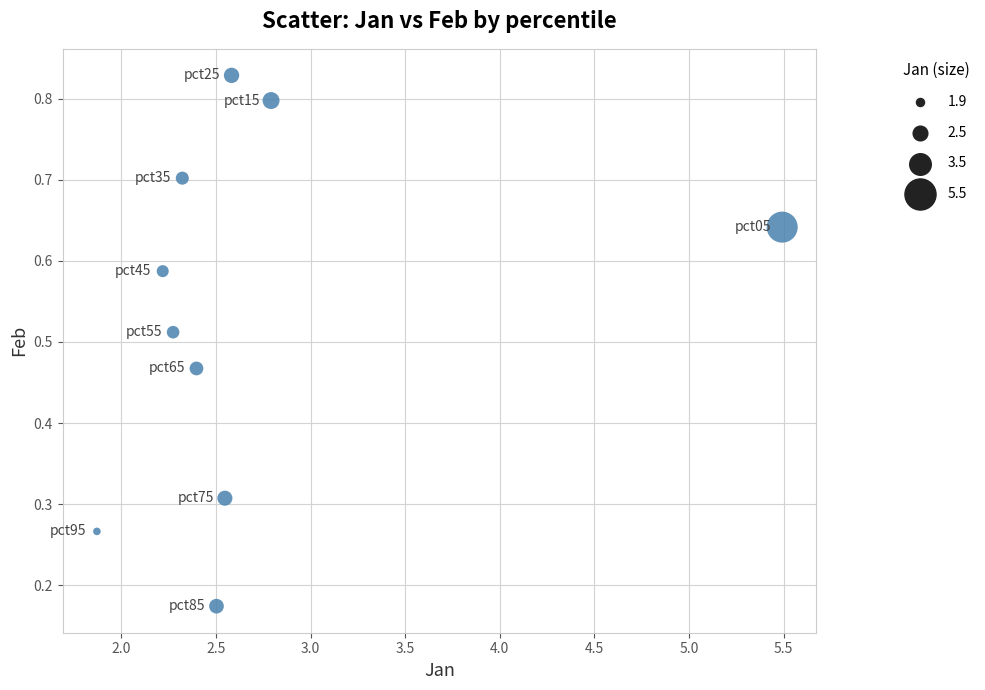

What is the range of Y values (max minus min)?

0.7